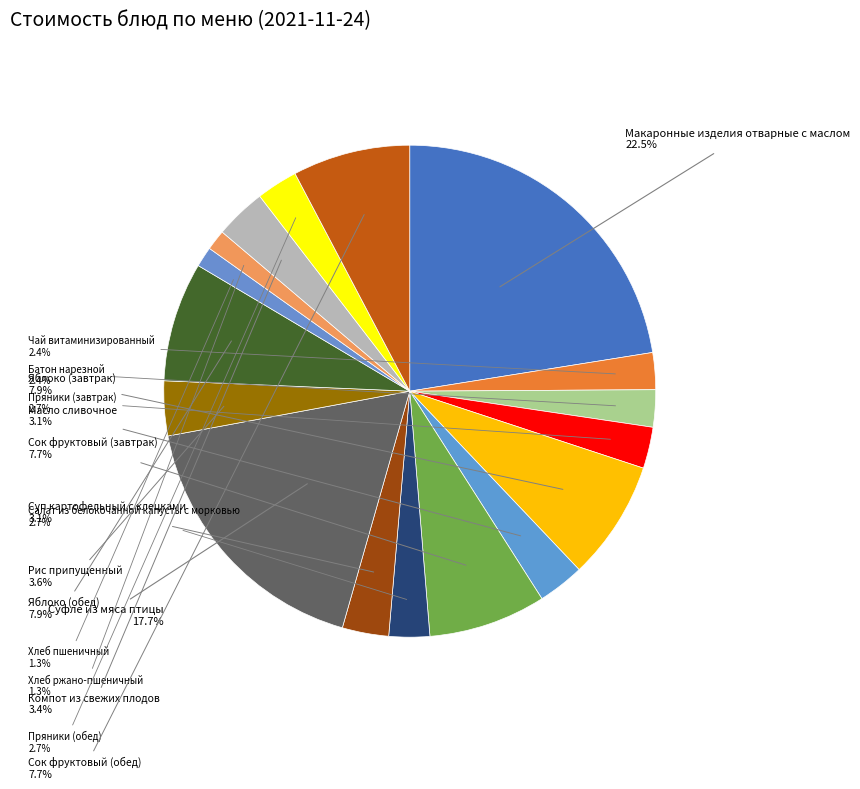

What is the largest slice in the pie chart?

Макаронные изделия отварные с маслом